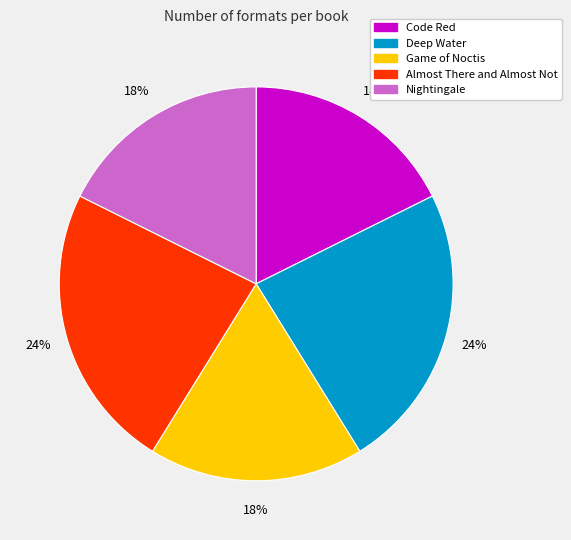

The Code Red slice represents 32% of the pie. True or false?

False